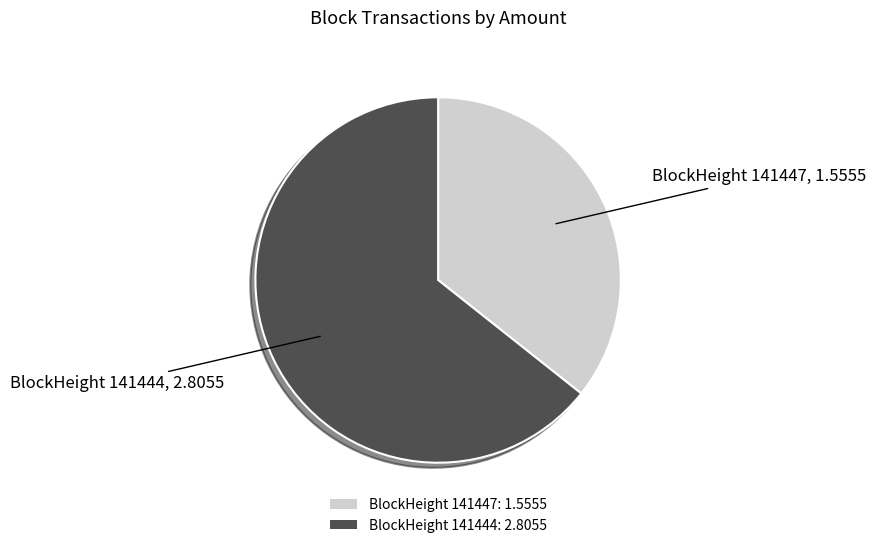

Is there a majority slice in this chart?

Yes